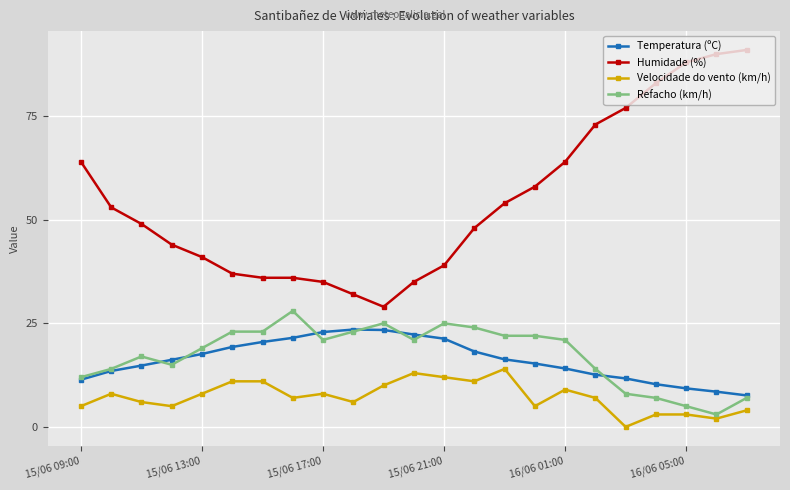

True or false: Refacho (km/h) has more than 0 points higher than both neighbors.

True